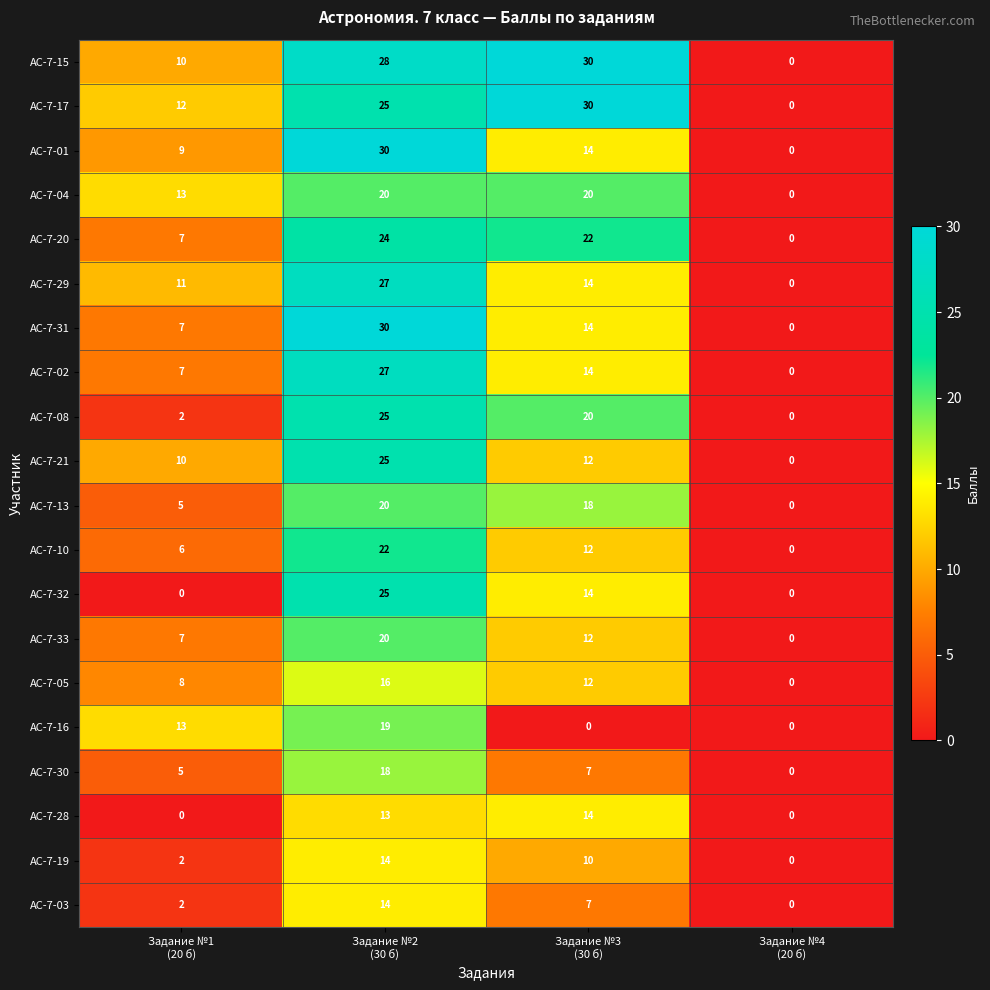

What is the maximum value shown in the chart?

30